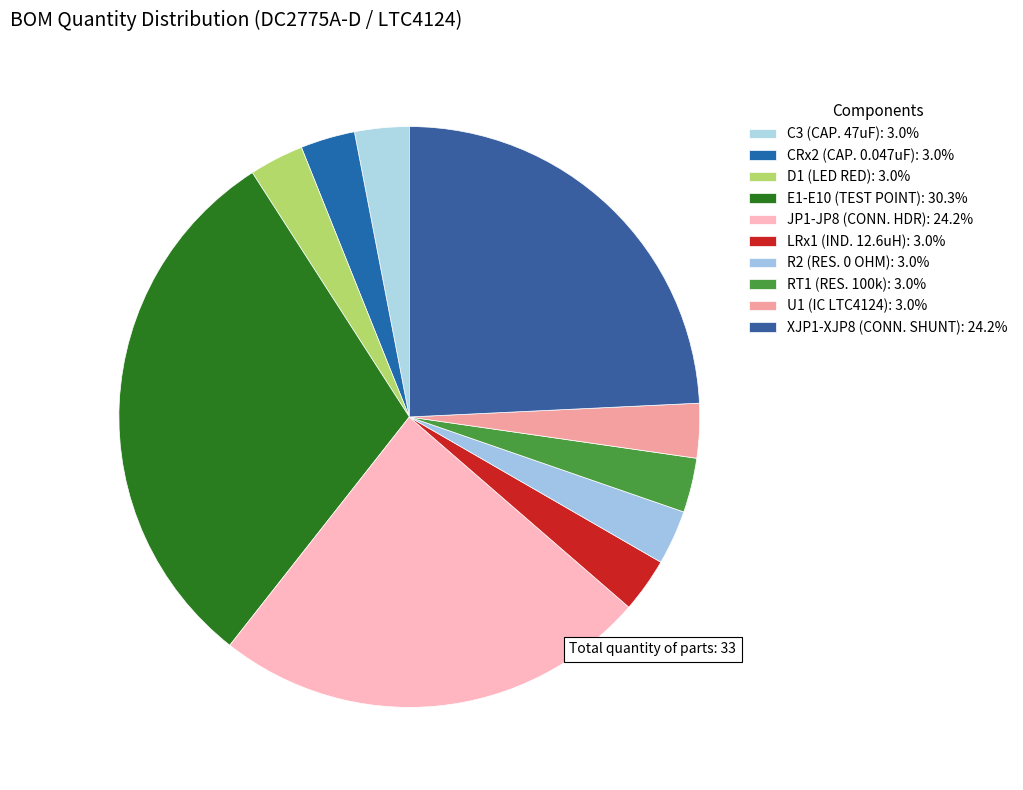

What percentage is the LRx1 (IND. 12.6uH) slice, to the nearest percent?

3%